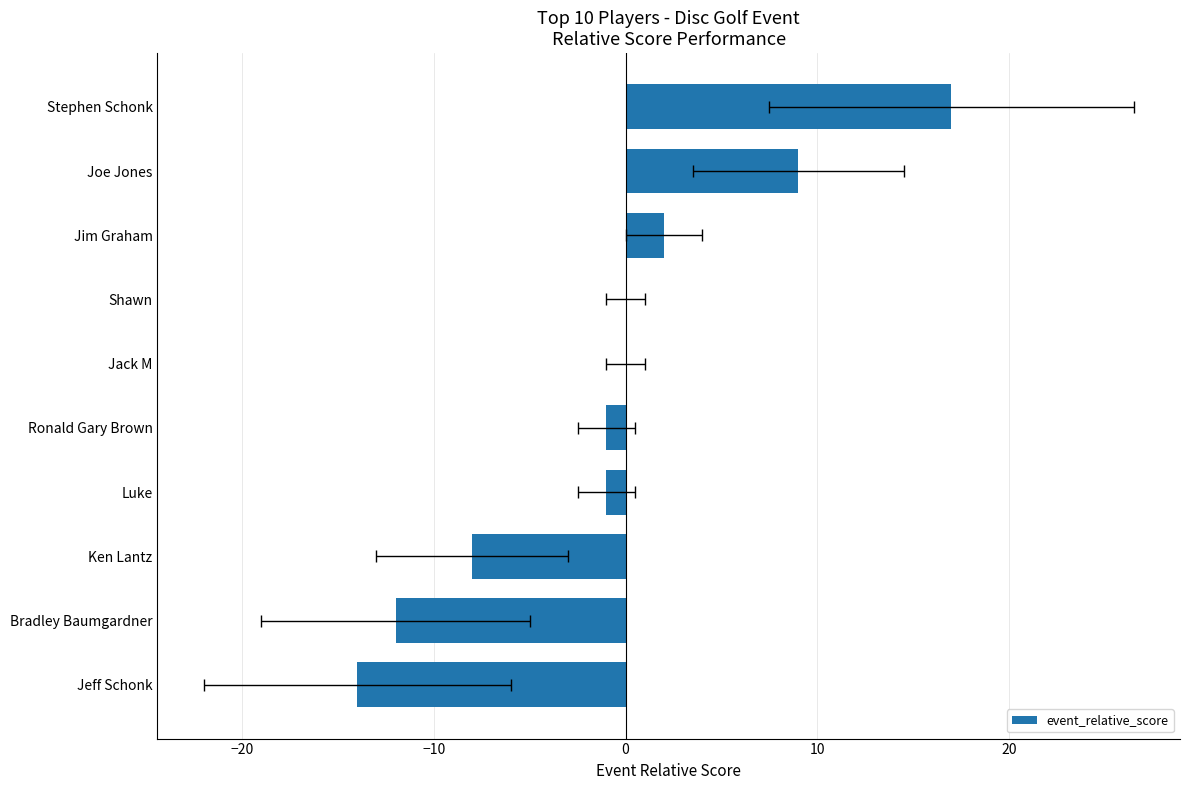

What is the difference between the maximum and second lowest values?

29